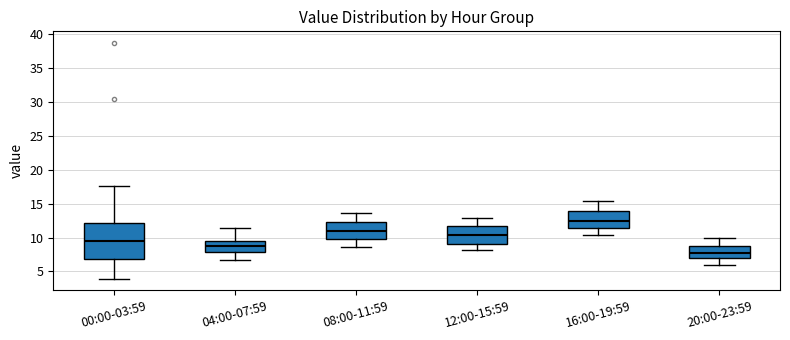

Comparing the boxes themselves (not the whiskers), which one is the tallest?

00:00-03:59